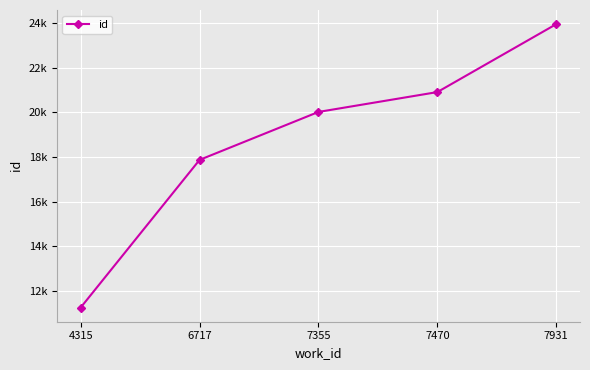

At which label is the value closest to 17596?

6717